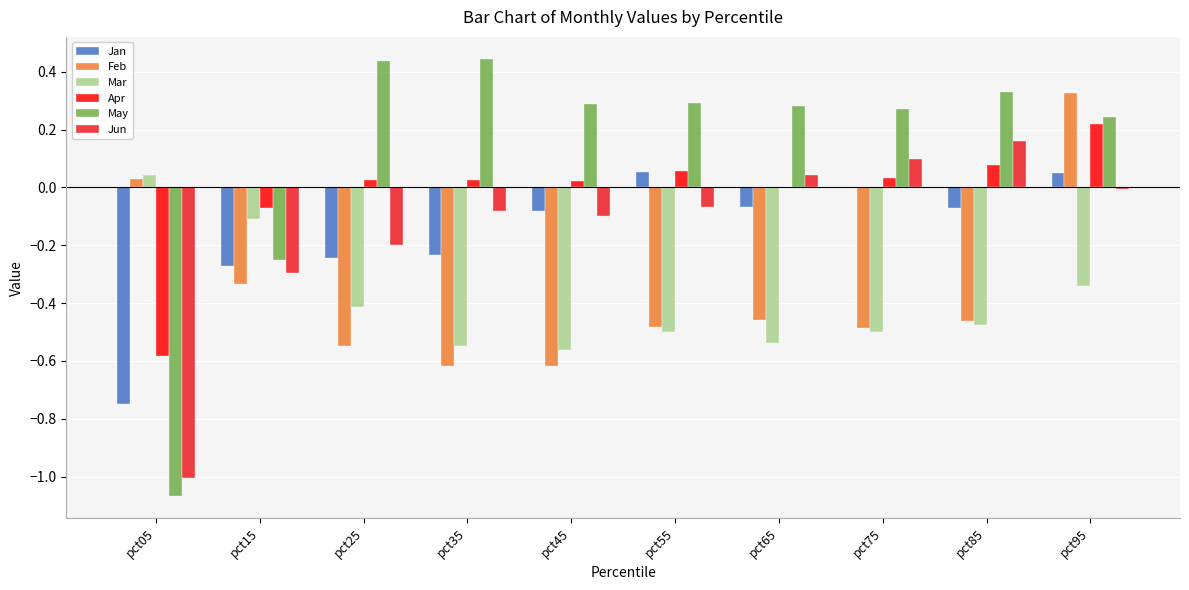

At which label does Jun reach its peak?

pct85